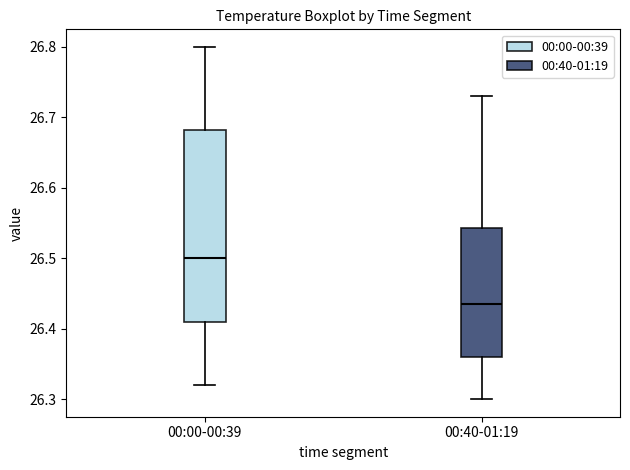

Reading left to right, read every box against the y-axis: the position of its median line, the range the box covers, and the ends of its whiskers. The values are not printed on the chart, so give them approximately, as read against the axis.

00:00-00:39: median 26.50, box 26.41 to 26.68, whiskers 26.32 to 26.80
00:40-01:19: median 26.44, box 26.36 to 26.54, whiskers 26.30 to 26.73